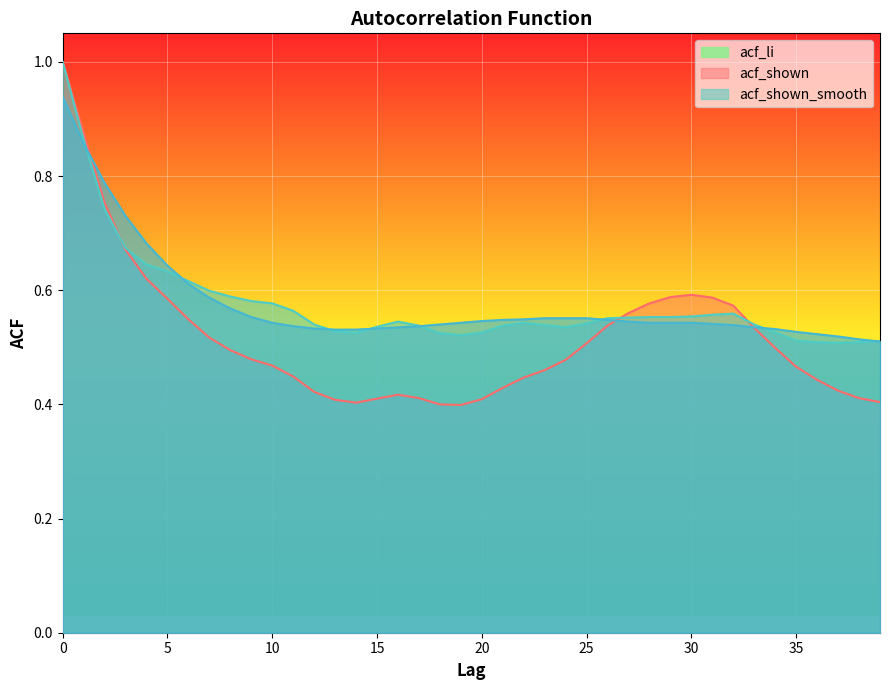

Which series has the largest total across all categories?

acf_shown_smooth